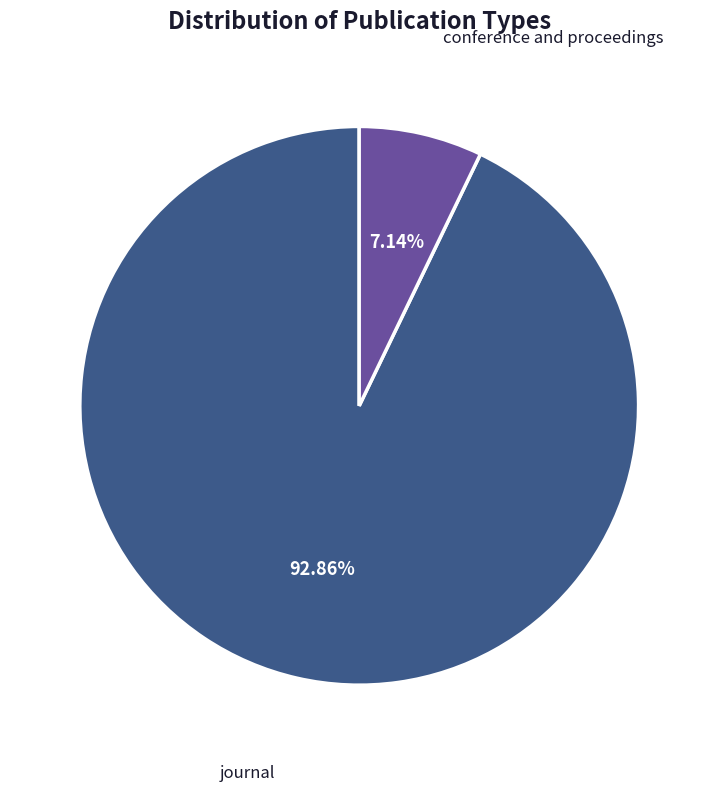

What percentage is the conference and proceedings slice, to the nearest percent?

7%